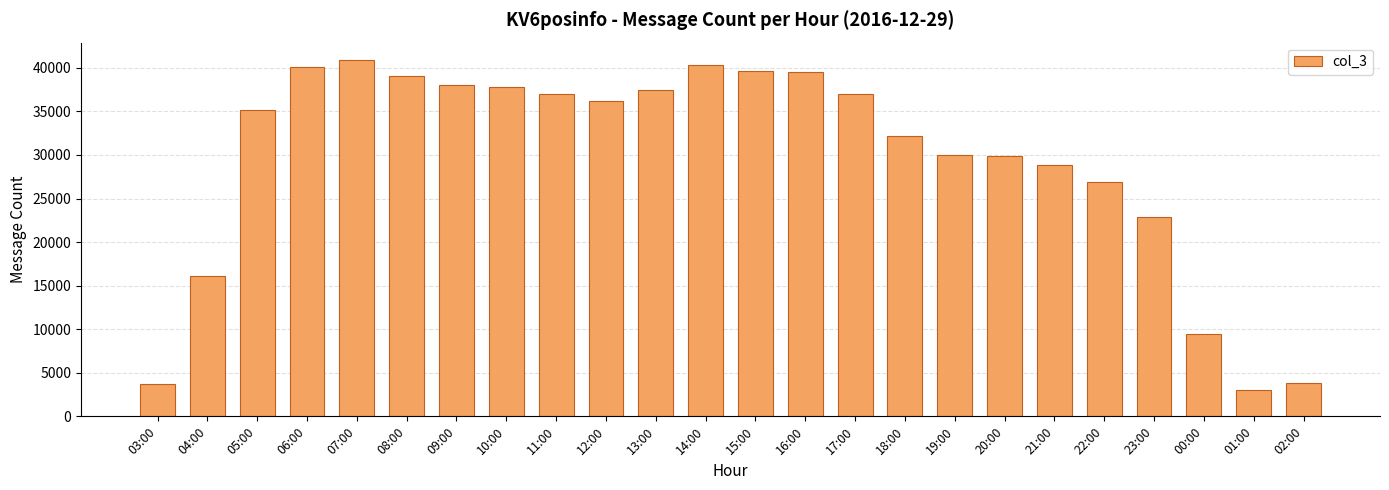

What value does the data have at 04:00?

16083